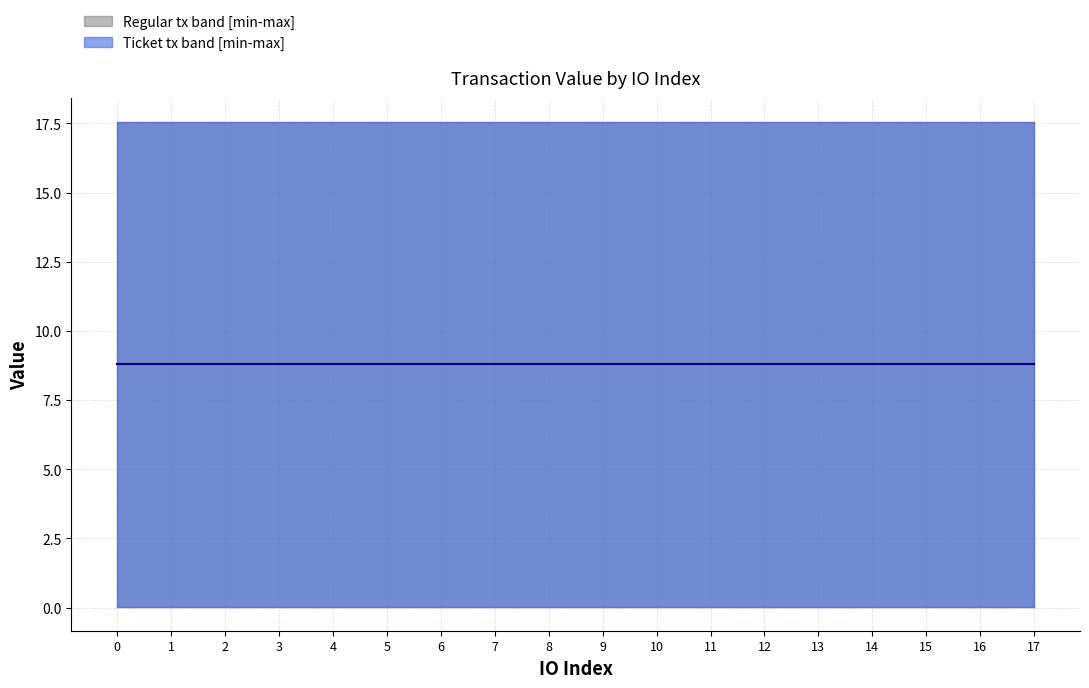

True or false: Regular (lower) and Ticket (upper) intersect in this chart.

False